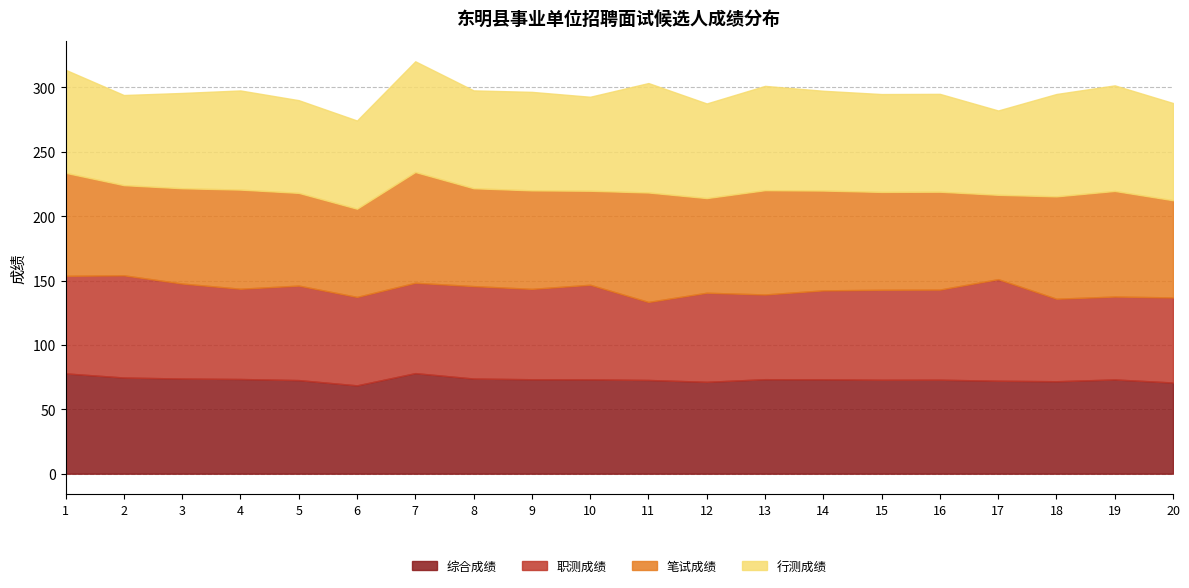

What is the value of the 综合成绩 point at the 11th from the left?

72.8